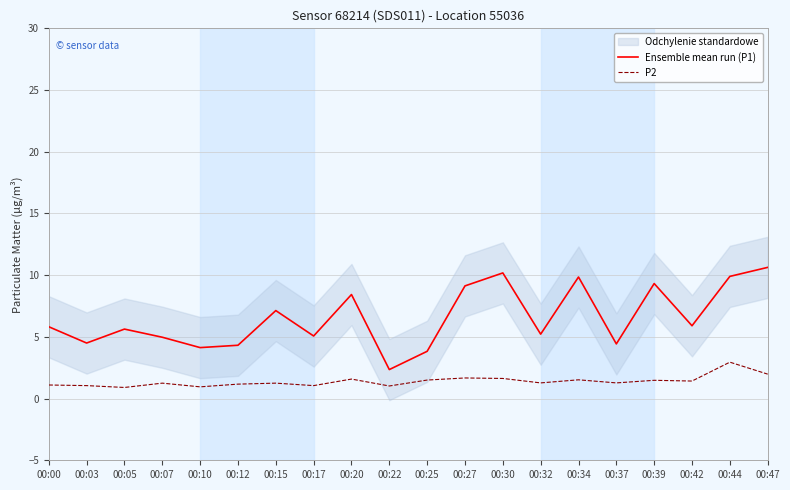

True or false: Ensemble mean run (P1) and P2 intersect in this chart.

False